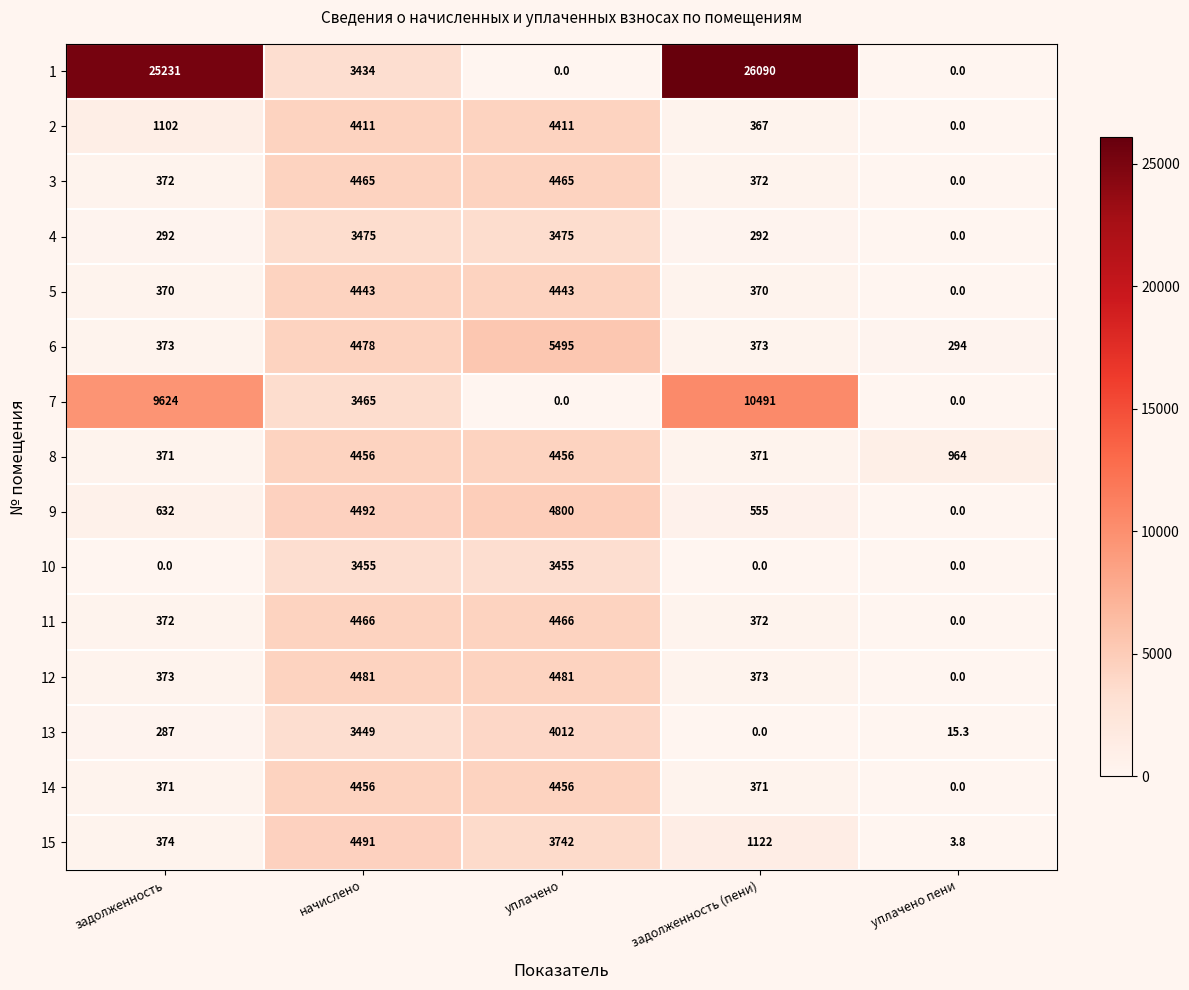

Where is 7 nearest to the value 5245?

начислено